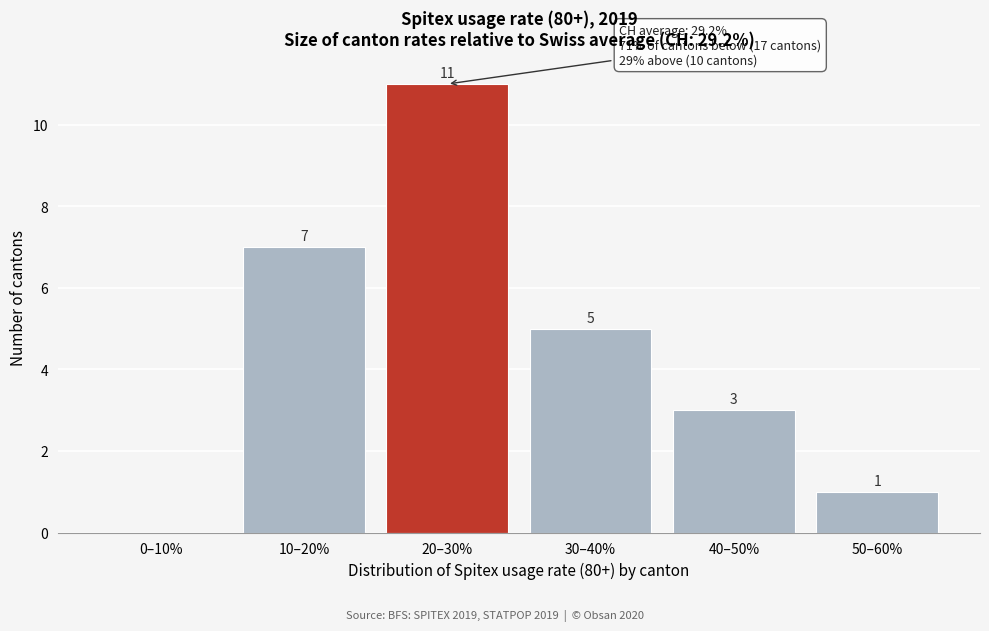

Reading left to right, list all the values displayed in this chart.

0–10%=0	10–20%=7	20–30%=11	30–40%=5	40–50%=3	50–60%=1